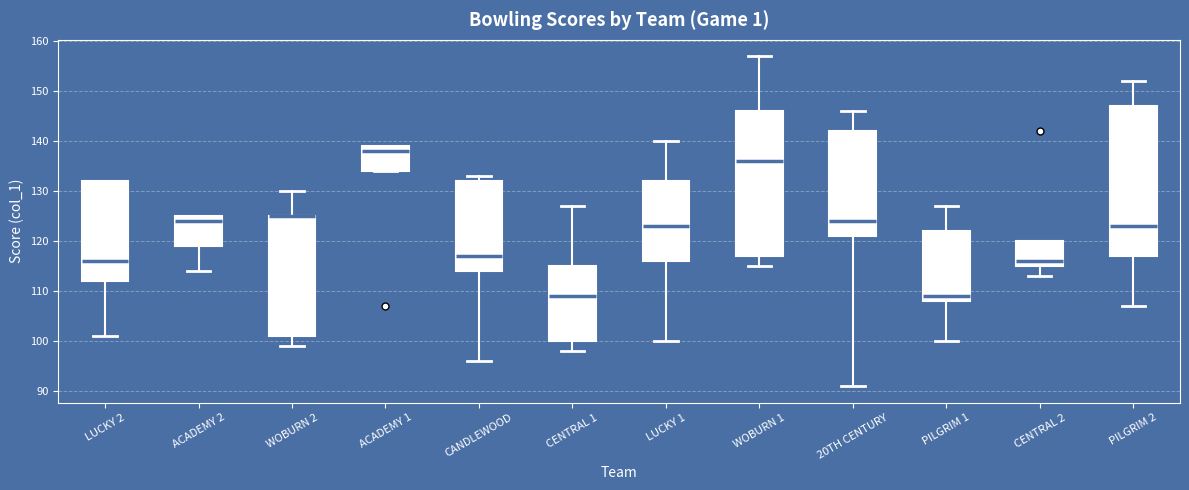

Where does the upper whisker of the box for PILGRIM 2 end on the y-axis? The values are not printed on the chart, so give them approximately, as read against the axis.

152